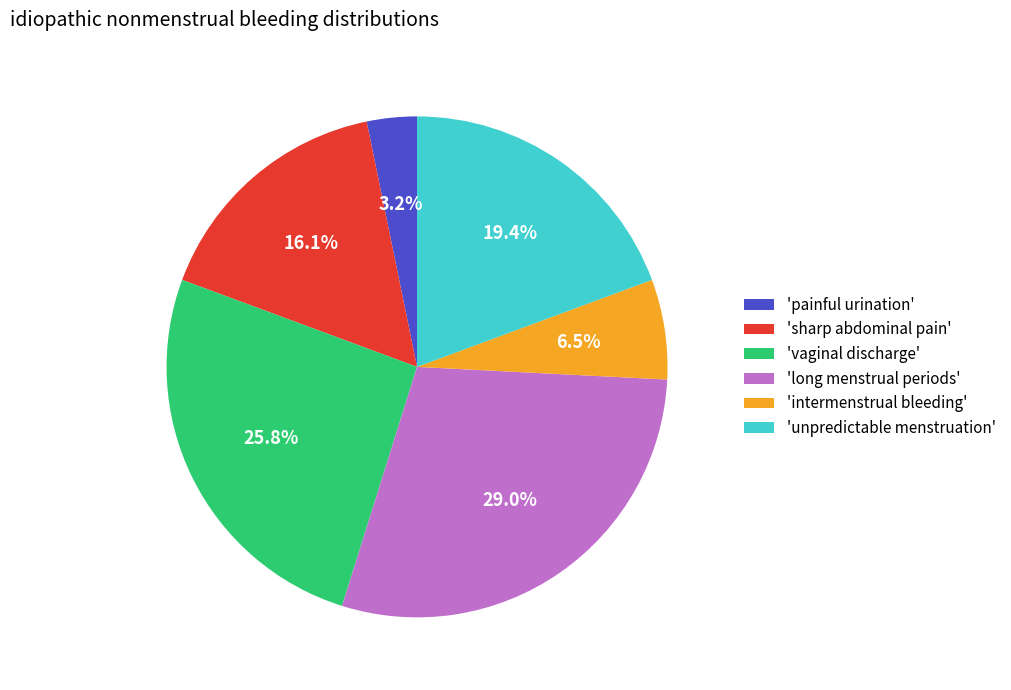

Does any single category account for the majority?

No